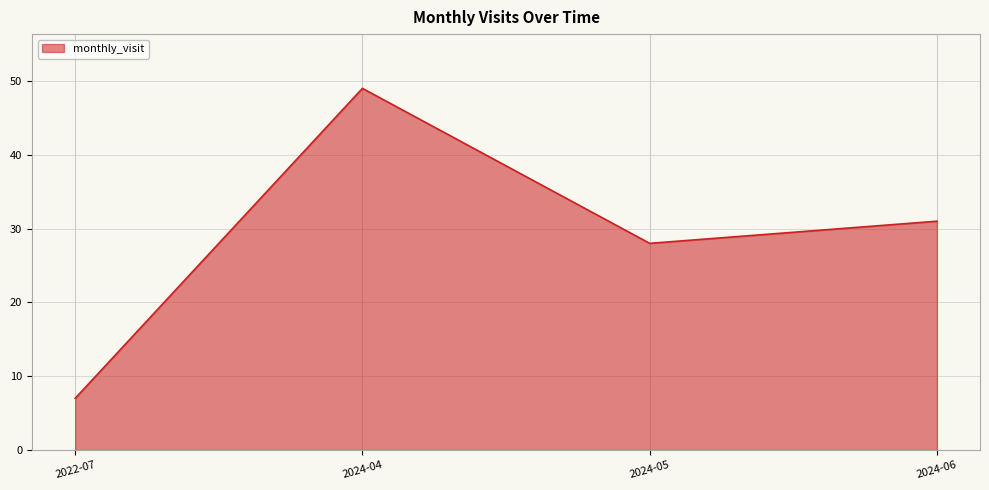

What is the difference between the second highest and second lowest values?

3